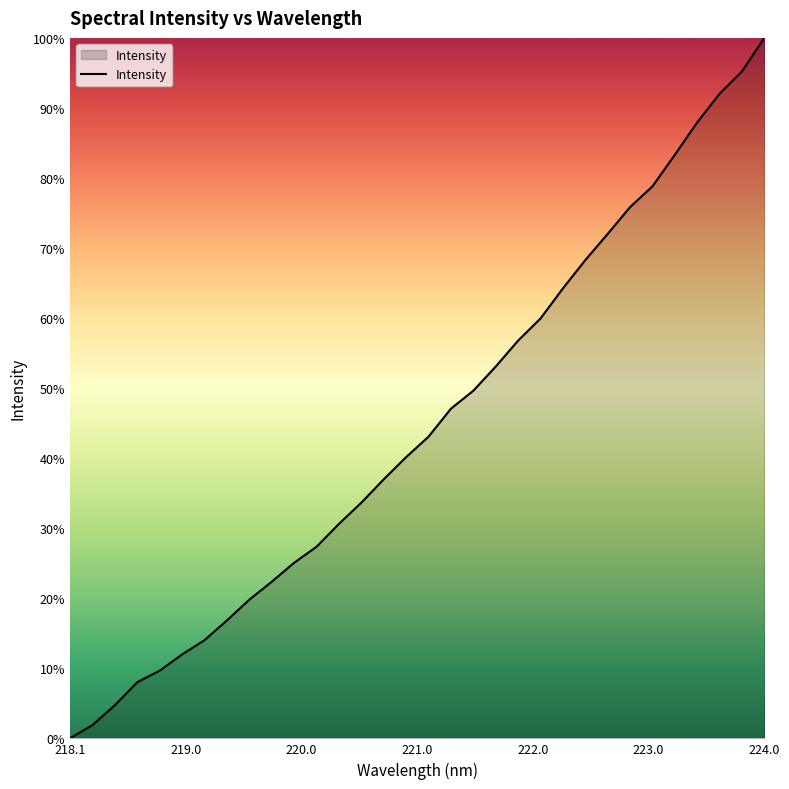

Does the chart have visible grid lines?

No